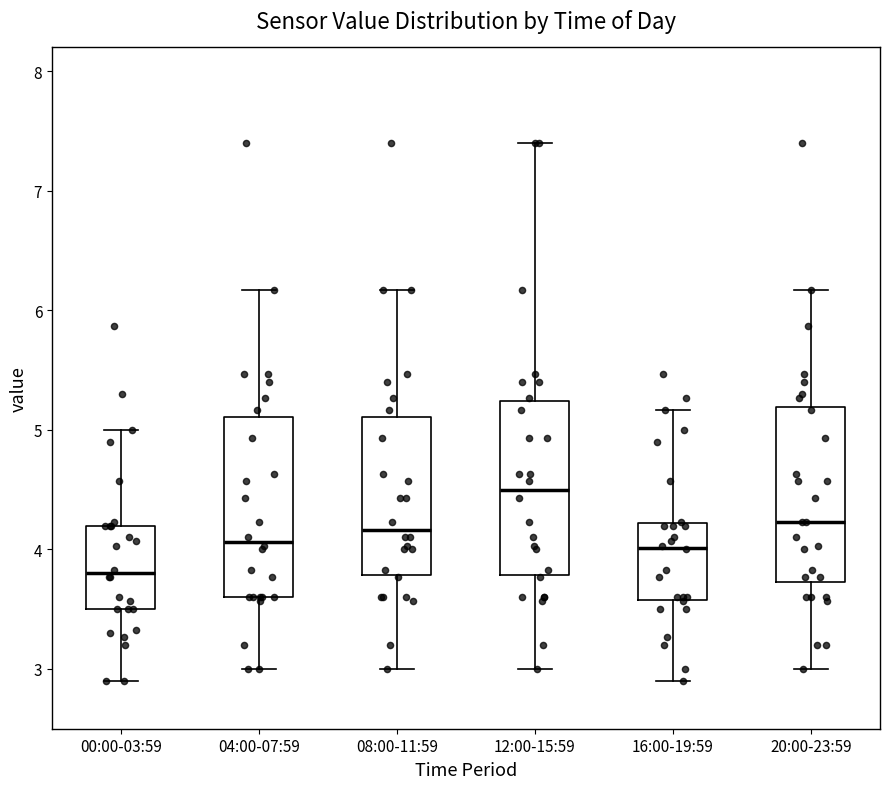

Where is the lower edge of the box for 00:00-03:59 on the y-axis? The values are not printed on the chart, so give them approximately, as read against the axis.

3.5